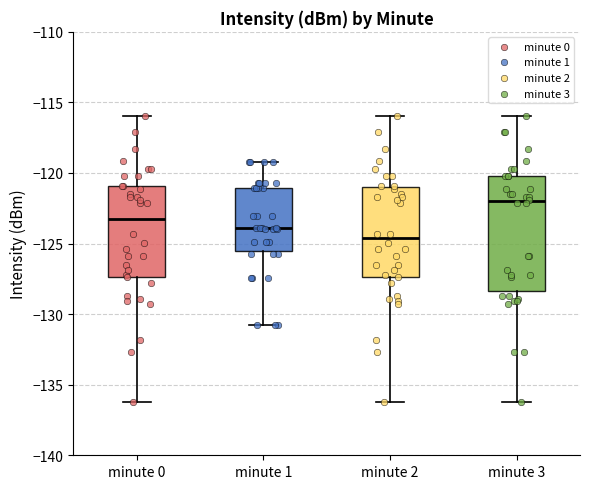

Reading left to right, transcribe this box plot: for each box, give where its median line is, the range the box spans, and where its two whiskers end, as read against the y-axis. The values are not printed on the chart, so give them approximately, as read against the axis.

minute 0: median -123.0, box -127.5 to -121.0, whiskers -136.5 to -116.0
minute 1: median -124.0, box -125.5 to -121.0, whiskers -131.0 to -119.0
minute 2: median -124.5, box -127.5 to -121.0, whiskers -136.5 to -116.0
minute 3: median -122.0, box -128.5 to -120.0, whiskers -136.5 to -116.0